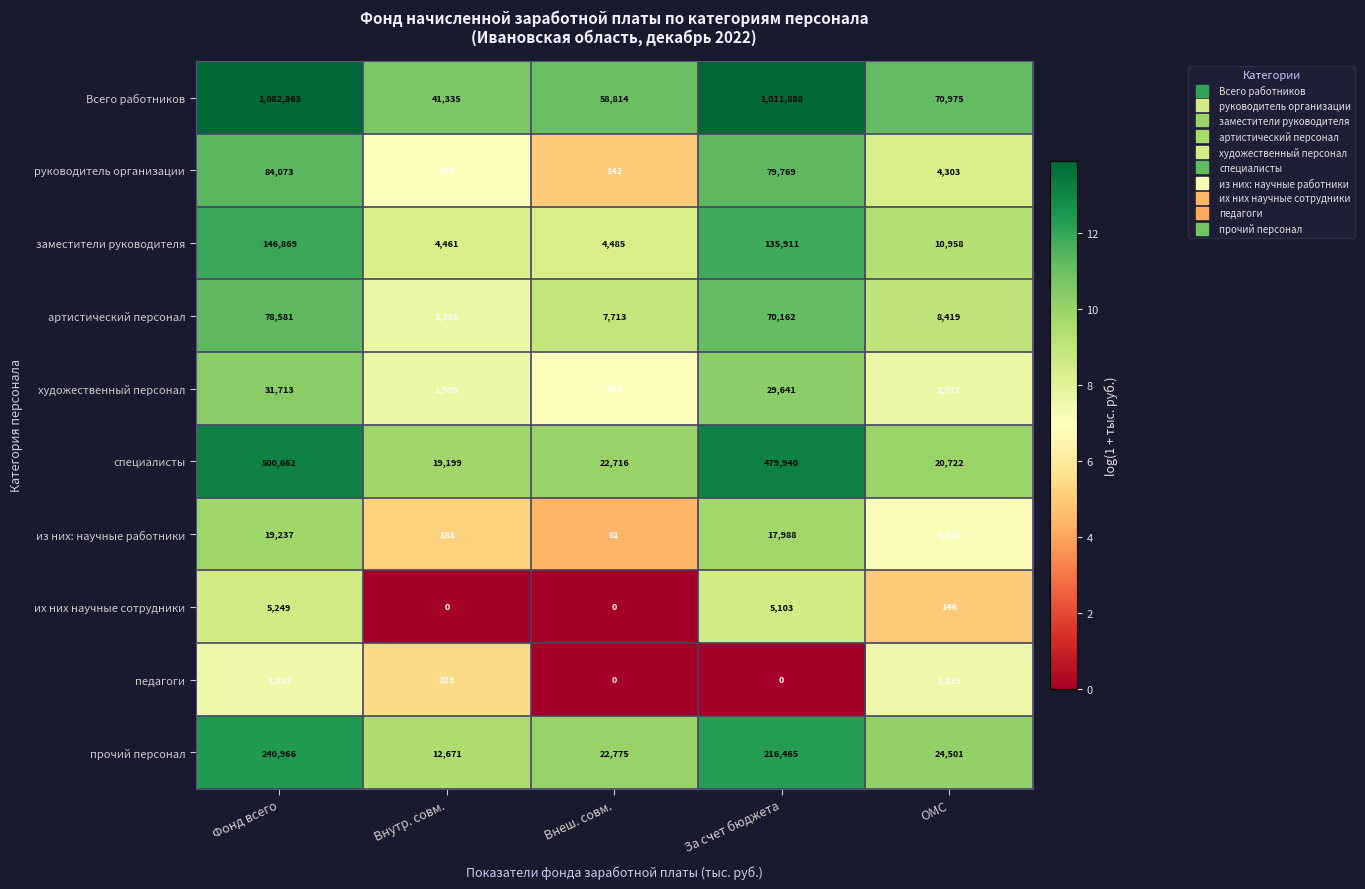

At which label does заместители руководителя first exceed 10958?

Фонд всего